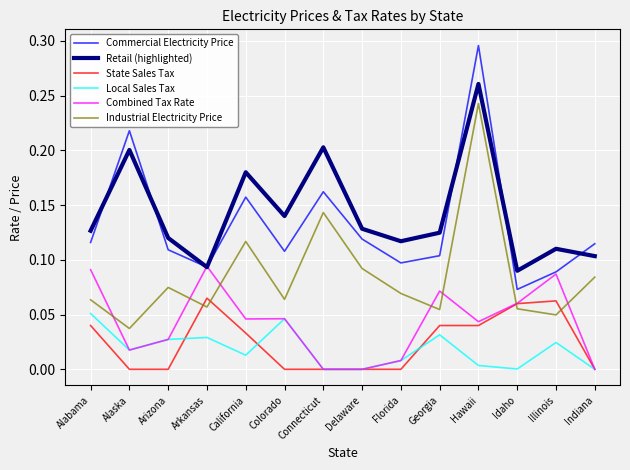

True or false: State Sales Tax and Retail (highlighted) cross at least once.

False